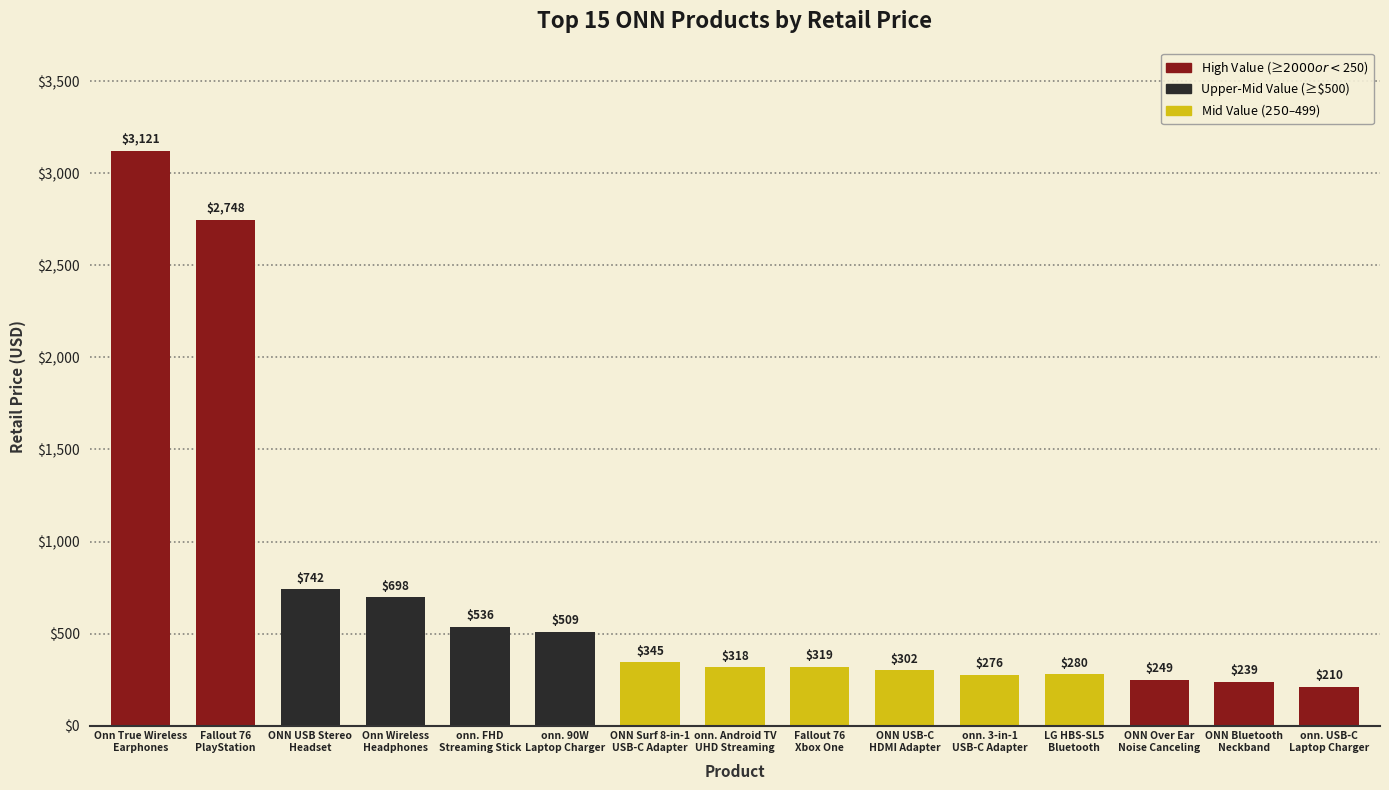

What is the minimum value shown in the chart?

209.9